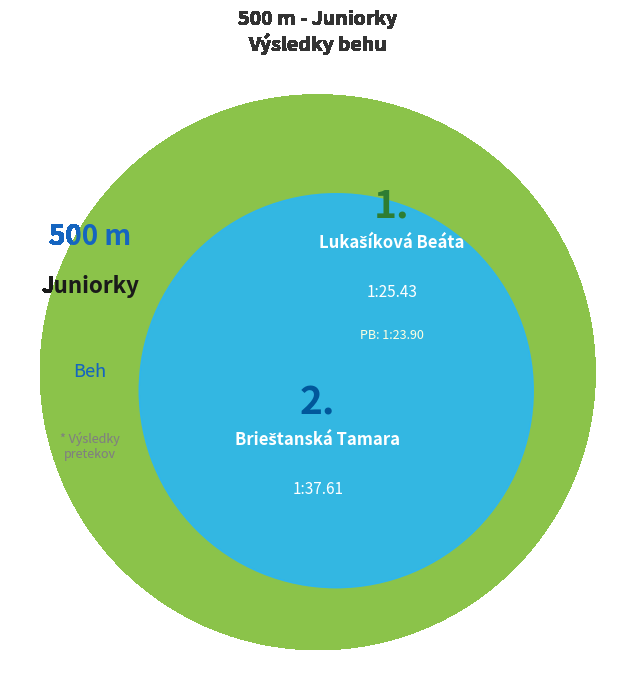

Is it true that Brieštanská Tamara is 60% of the pie?

False